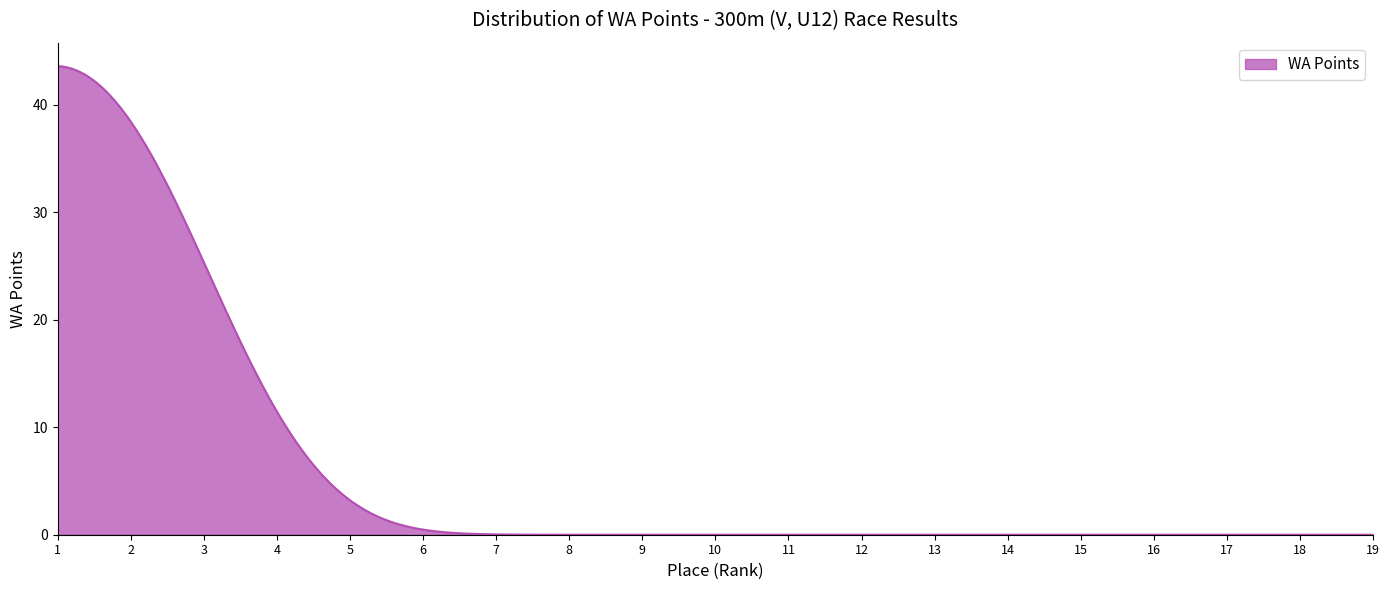

How many lines are shown in the chart?

1